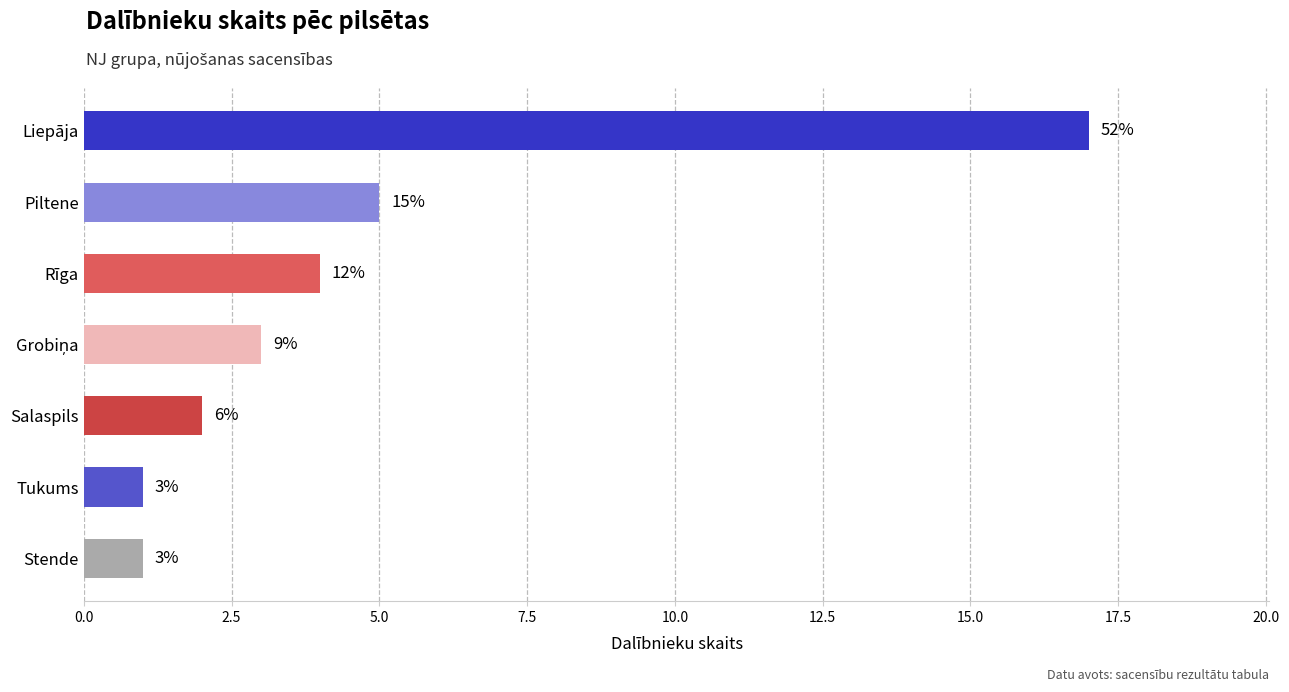

Are the bars horizontal?

Yes